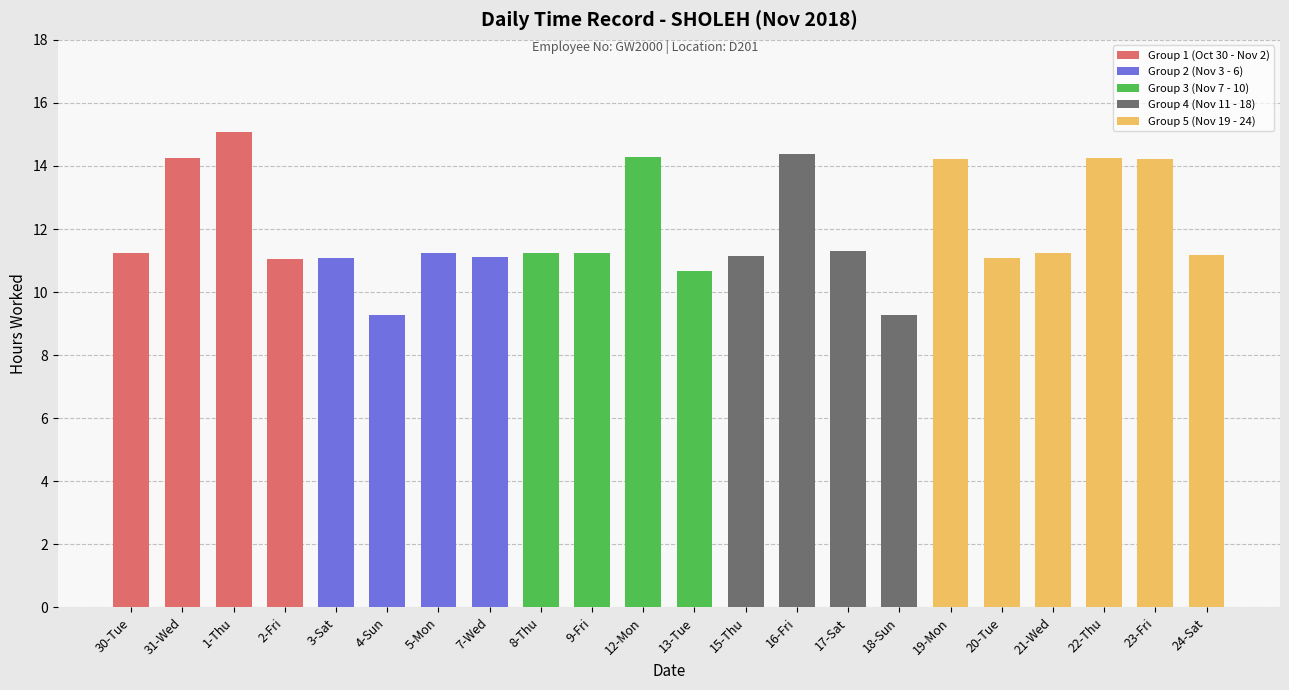

What is the smallest value displayed?

9.3